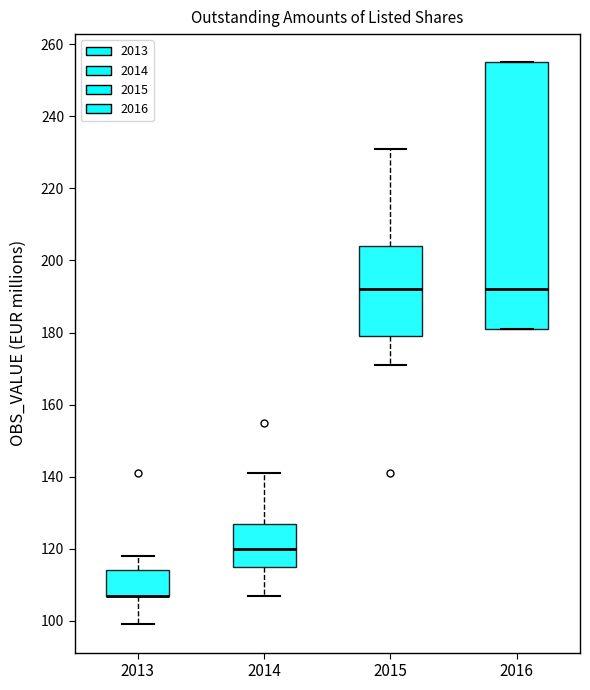

Comparing the boxes themselves (not the whiskers), which one is the tallest?

2016